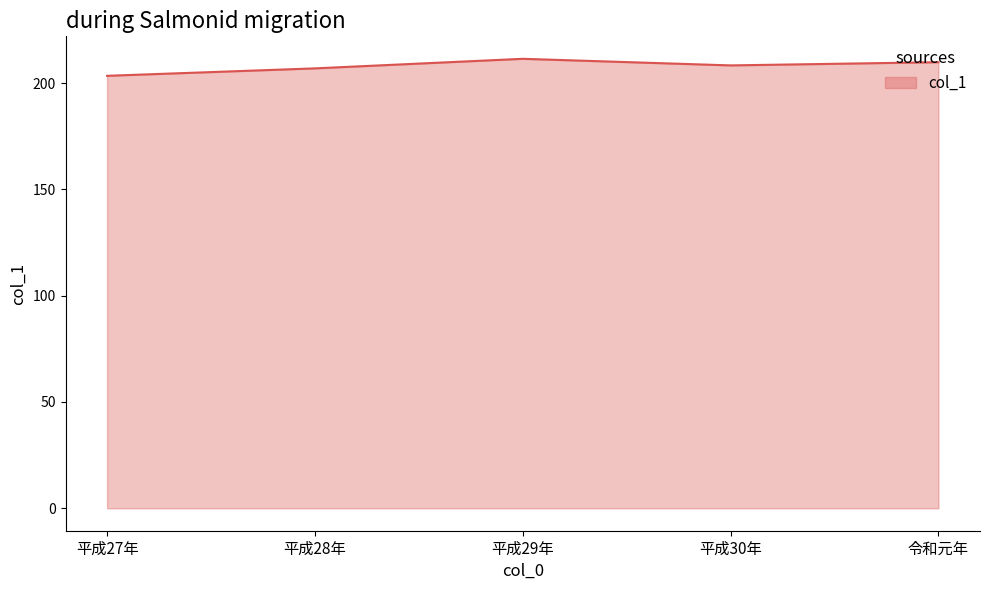

Reading left to right, transcribe all the data shown in this chart.

平成27年=203.4	平成28年=206.9	平成29年=211.4	平成30年=208.3	令和元年=209.8